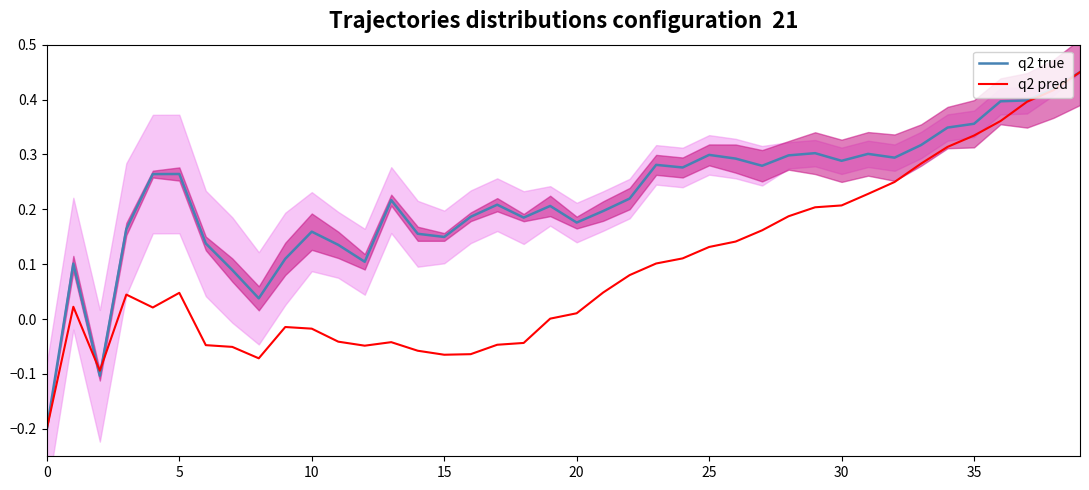

How many values in the q2 pred series exceed 0?

25